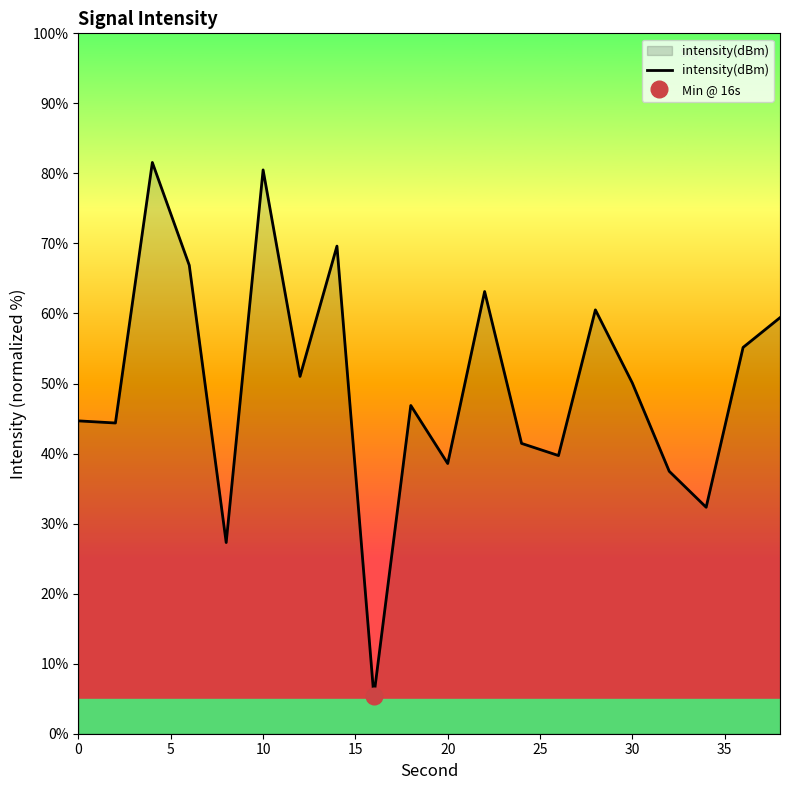

What is the lowest value of the intensity(dBm) series?

5.4